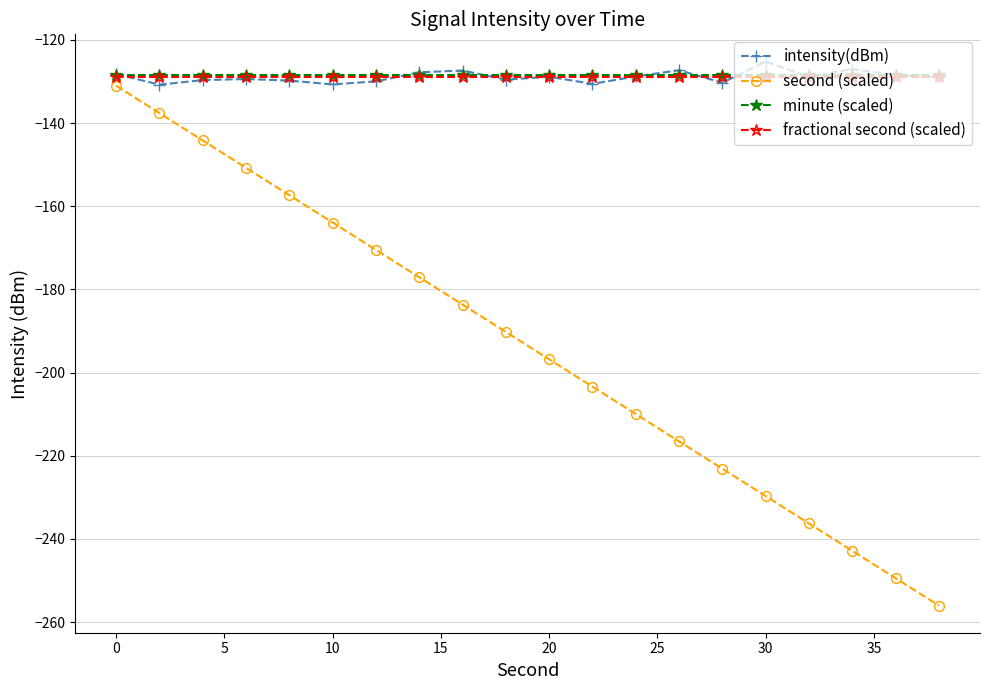

True or false: fractional second (scaled) and minute (scaled) cross at least once.

False